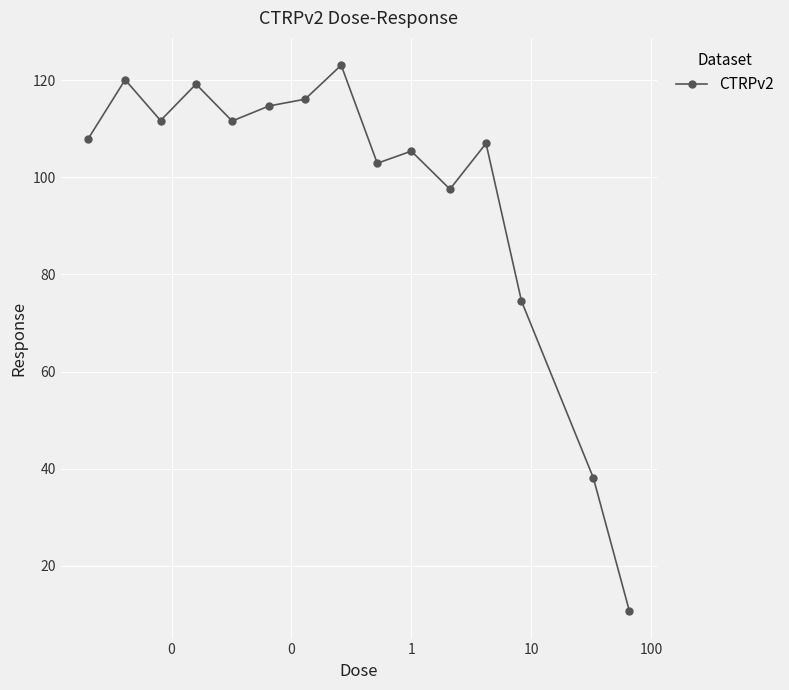

What is the value of the 9th point from the left?

102.9